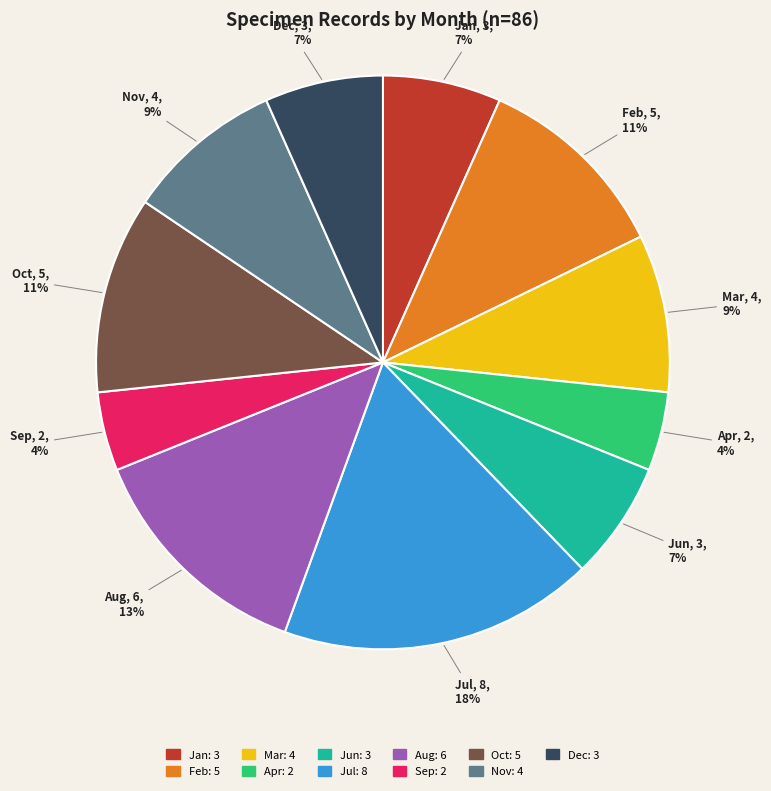

To the nearest percent, what is the average slice percentage?

9%